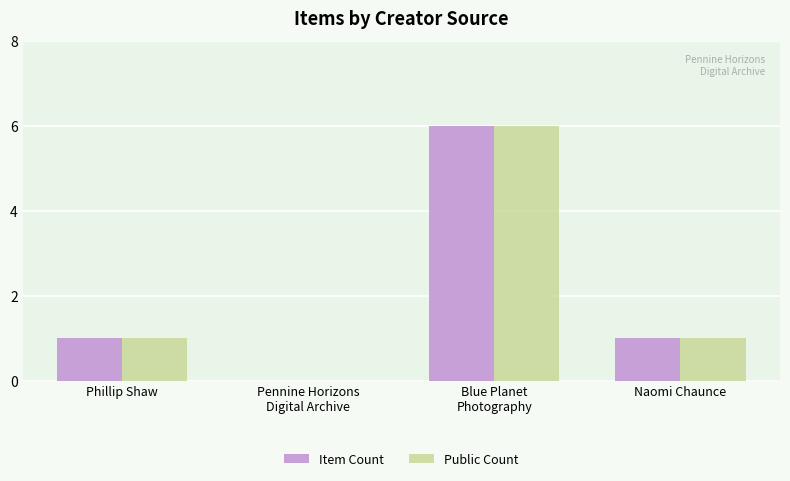

What is the sum of all Item Count values?

8